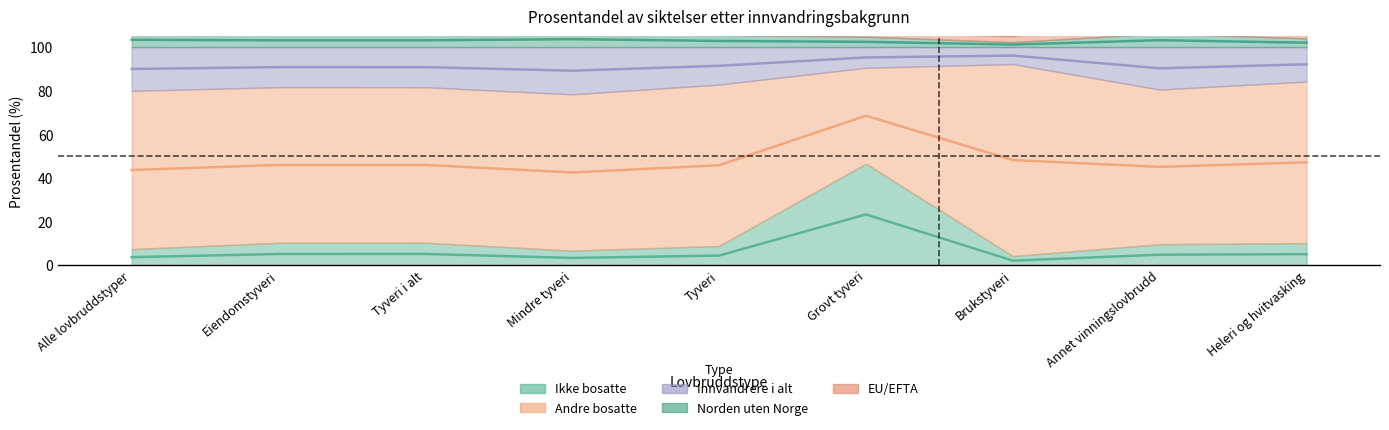

At how many categories does at least one series exceed 85?

9